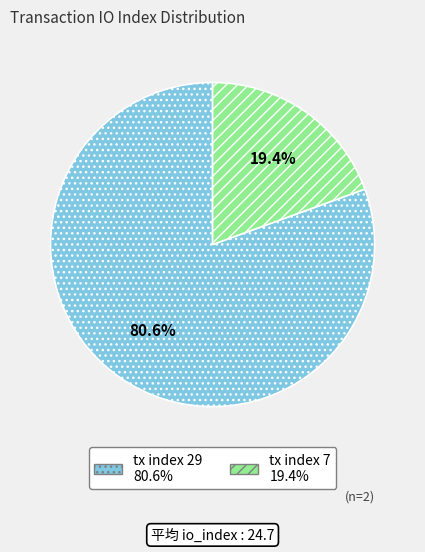

Which category accounts for the majority?

tx index 29